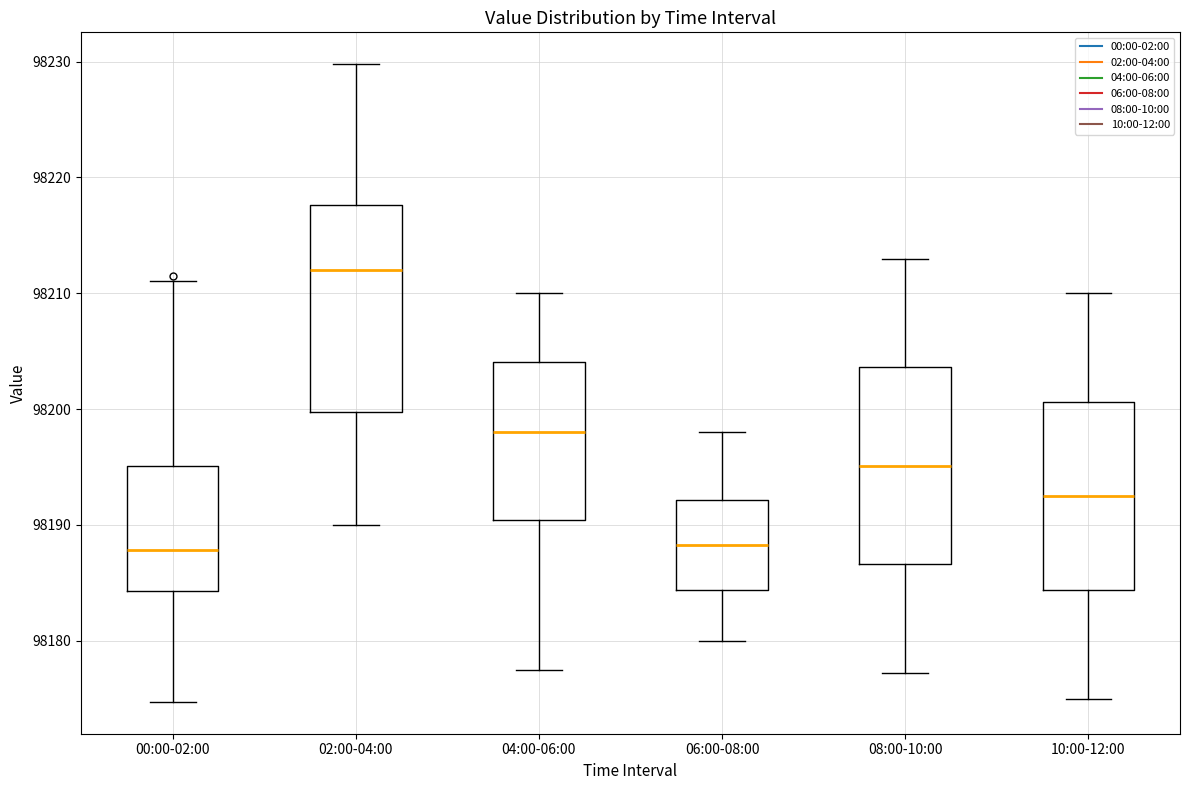

Reading left to right, transcribe this box plot: for each box, give where its median line is, the range the box spans, and where its two whiskers end, as read against the y-axis. The values are not printed on the chart, so give them approximately, as read against the axis.

00:00-02:00: median 98188, box 98184 to 98195, whiskers 98175 to 98211
02:00-04:00: median 98212, box 98200 to 98218, whiskers 98190 to 98230
04:00-06:00: median 98198, box 98190 to 98204, whiskers 98178 to 98210
06:00-08:00: median 98188, box 98184 to 98192, whiskers 98180 to 98198
08:00-10:00: median 98195, box 98187 to 98204, whiskers 98177 to 98213
10:00-12:00: median 98193, box 98184 to 98201, whiskers 98175 to 98210